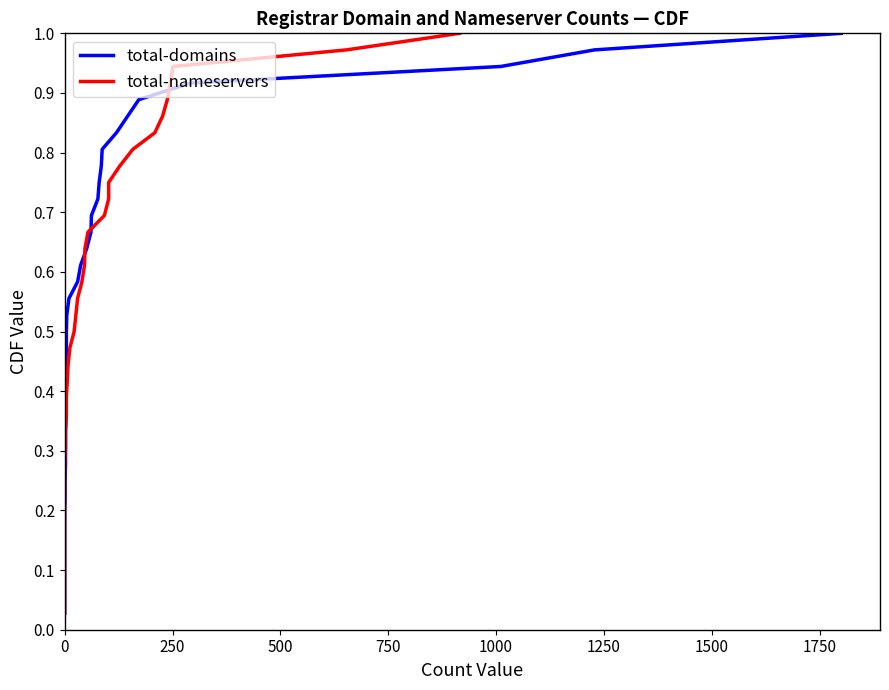

The value of total-domains at 0 is 0.3. True or false?

False